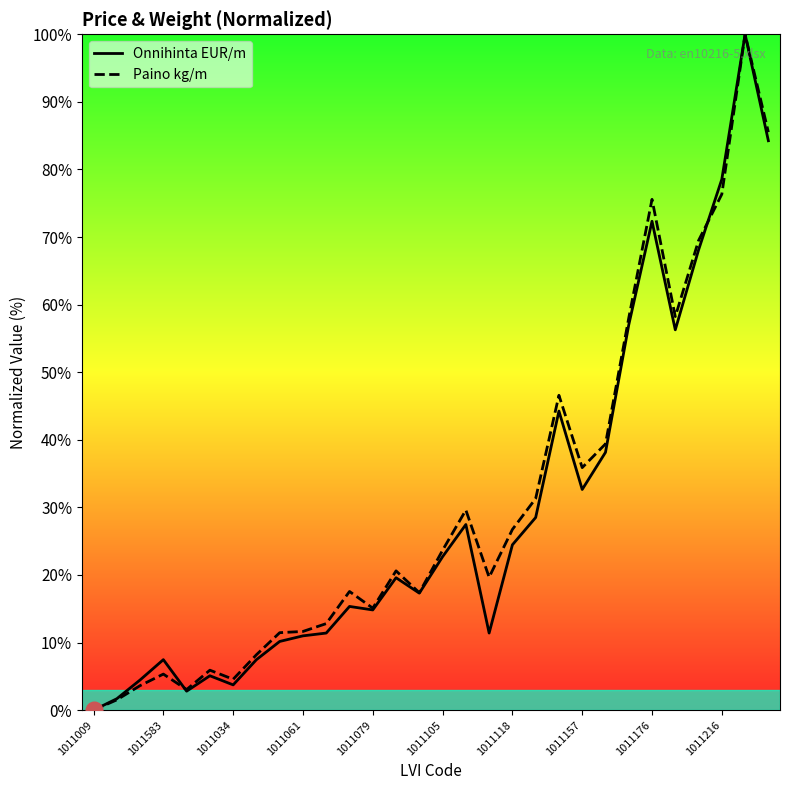

What is the maximum value for Paino kg/m?

100.0